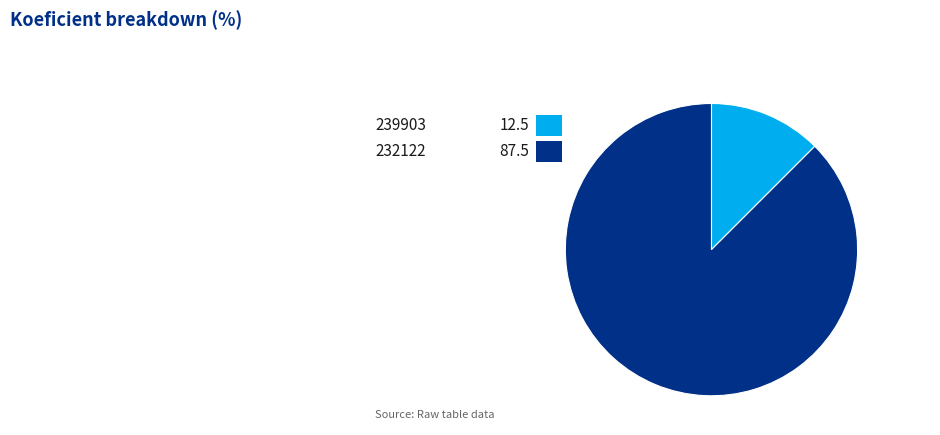

To the nearest percent, what portion does 232122 represent?

88%